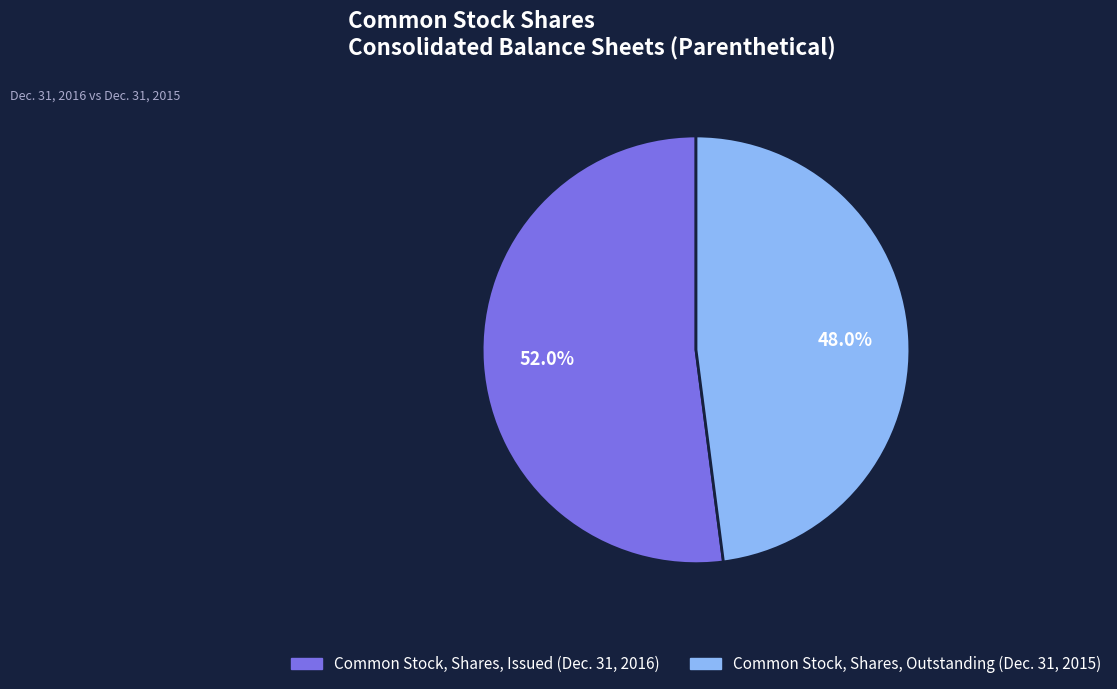

To the nearest percent, what portion does Common Stock, Shares, Outstanding (Dec. 31, 2015) represent?

48%